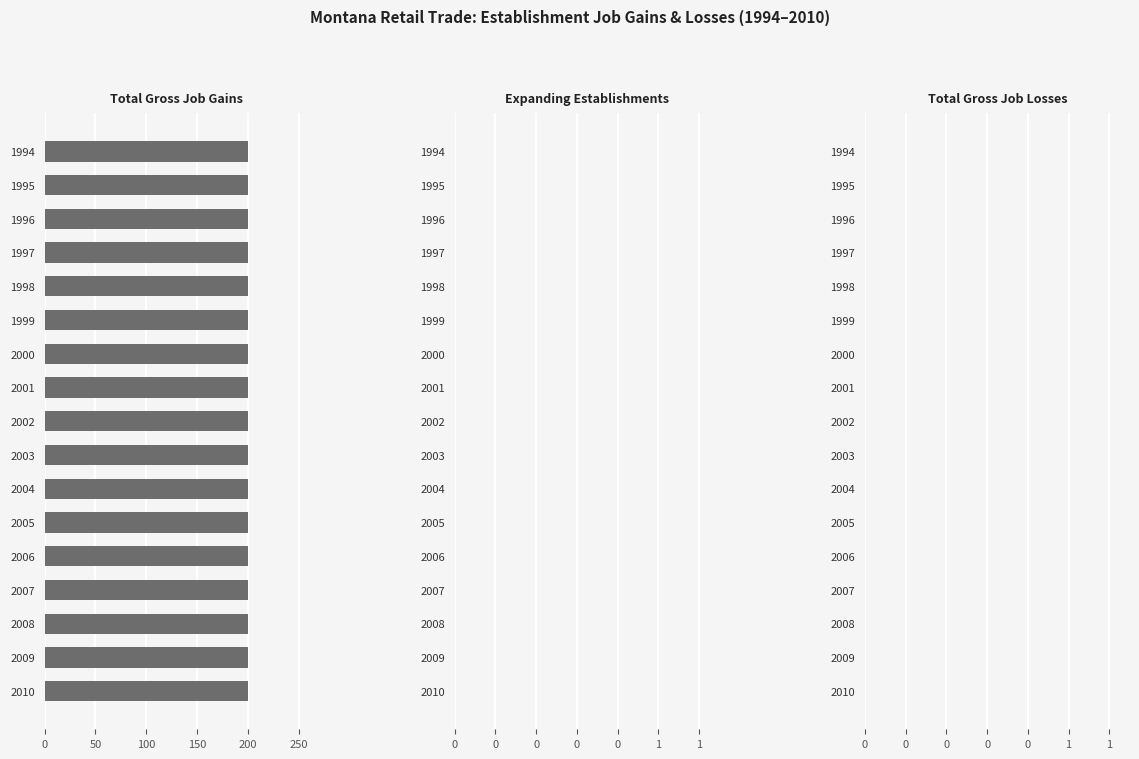

Which series has the largest total across all categories?

Total Gross Job Gains